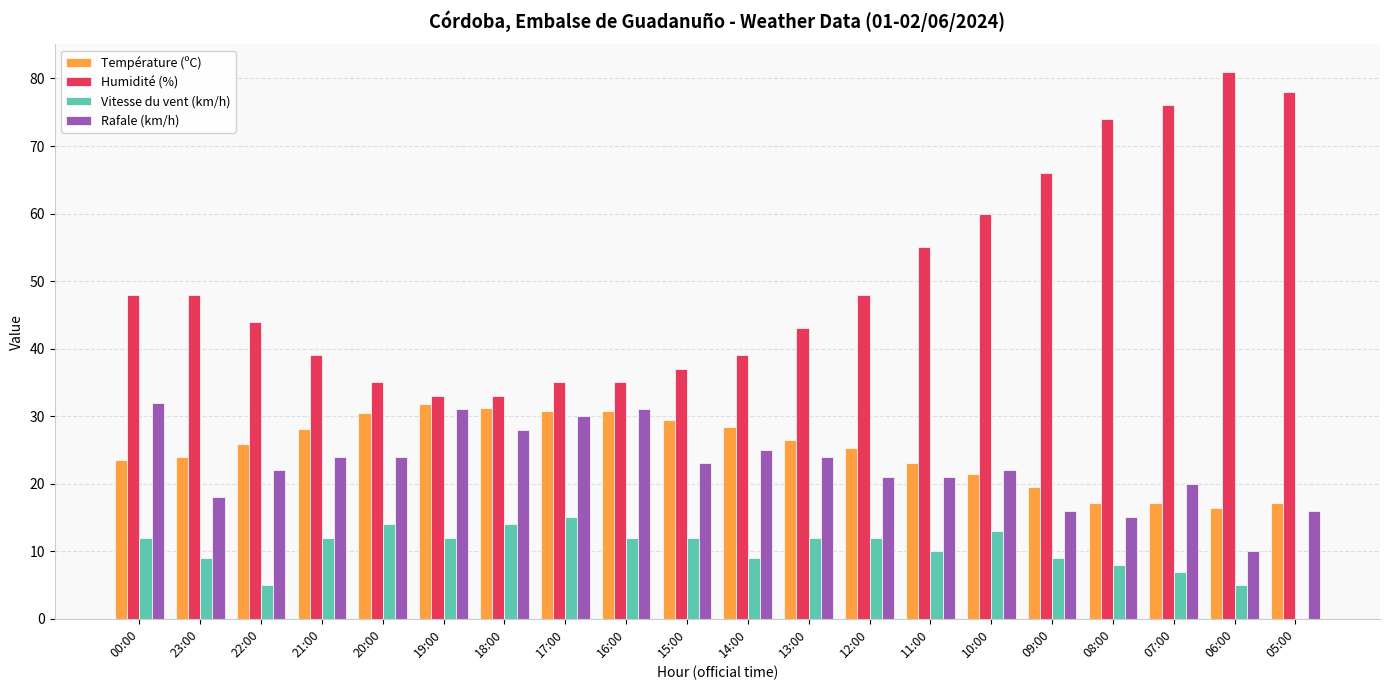

What is the sum of all Humidité (%) values?

1007.0